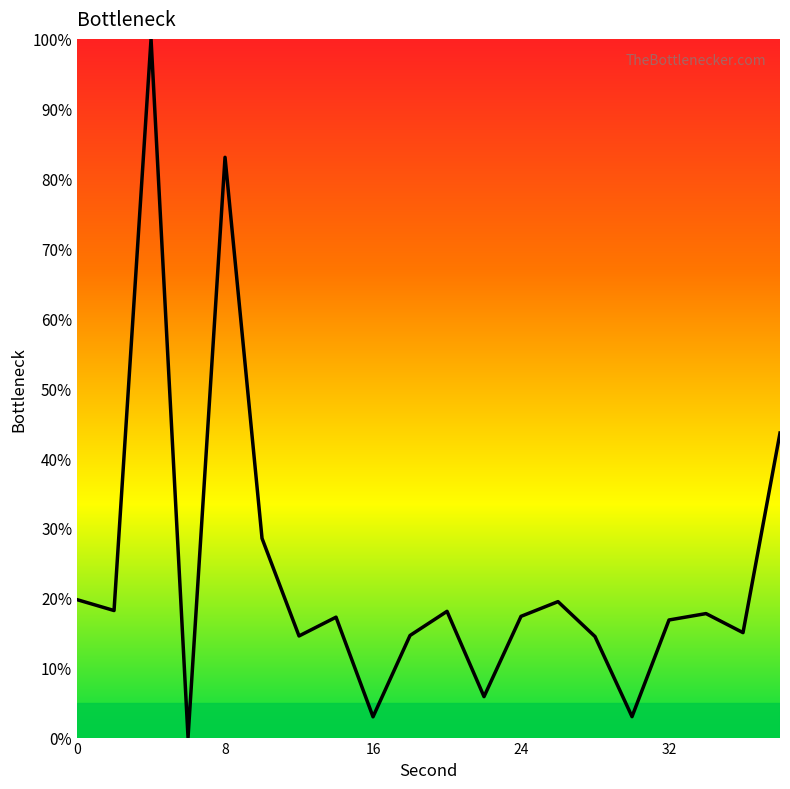

What is the maximum value shown in the chart?

100.0